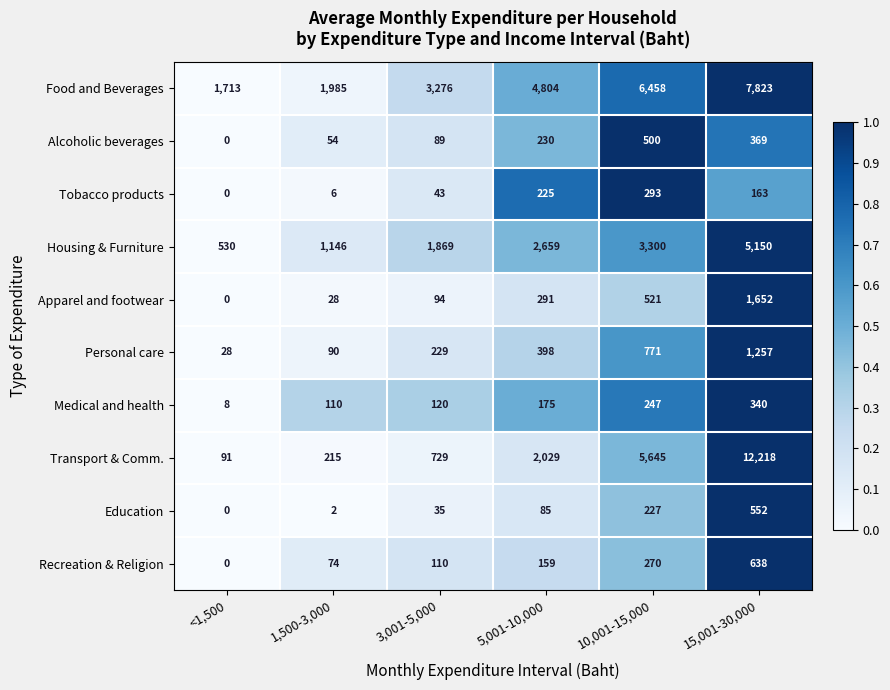

The Recreation & Religion series shows 433 at 15,001-30,000. True or false?

False